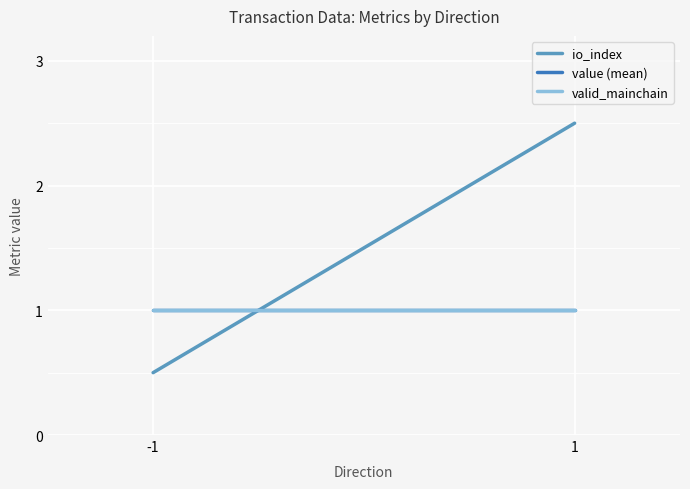

True or false: valid_mainchain has a value of 1.0 at -1.

True